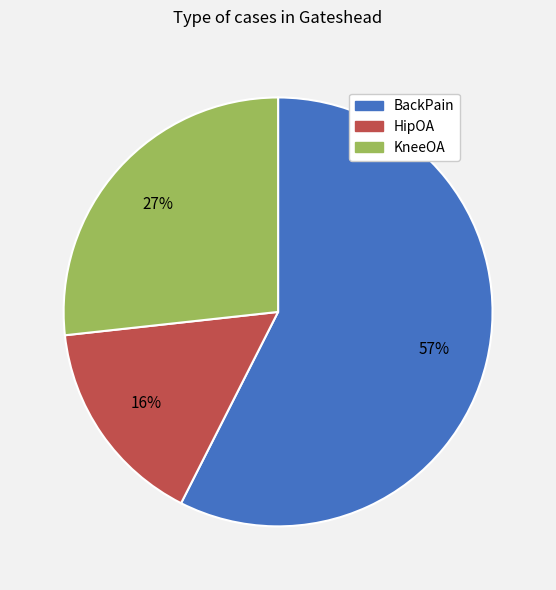

To the nearest percent, what is the combined percentage of BackPain and KneeOA?

84%